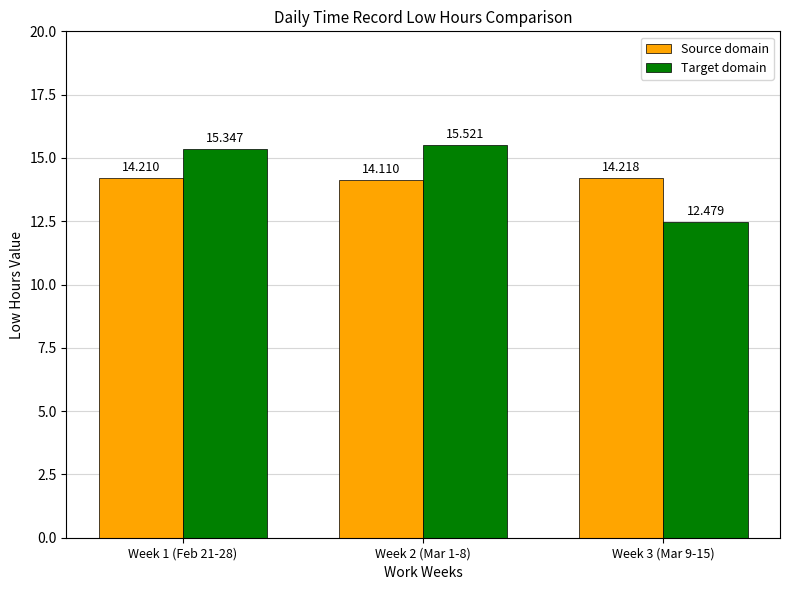

Which series has the widest spread of values?

Target domain